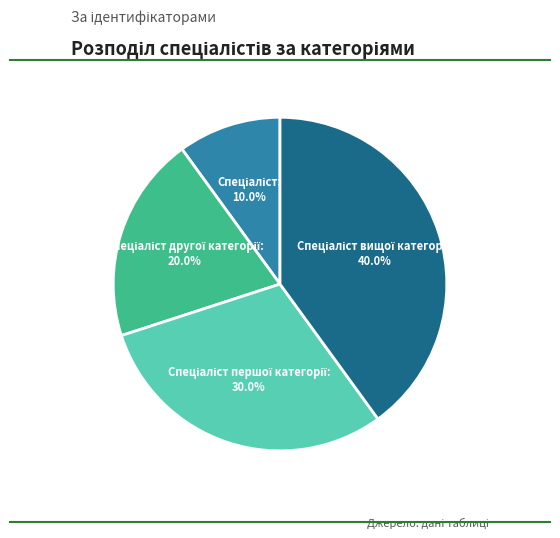

Is there a majority slice in this chart?

No